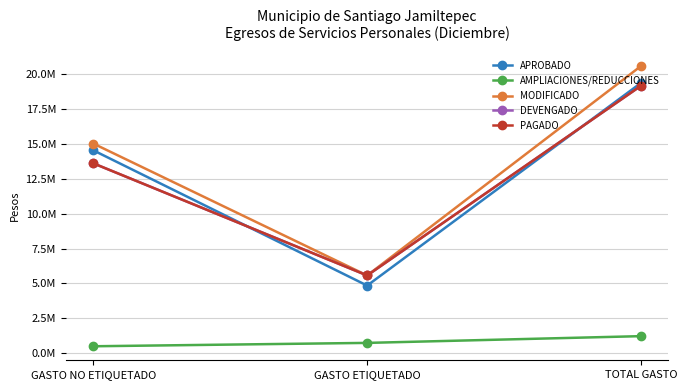

What is the label of the 2nd point from the right?

GASTO ETIQUETADO